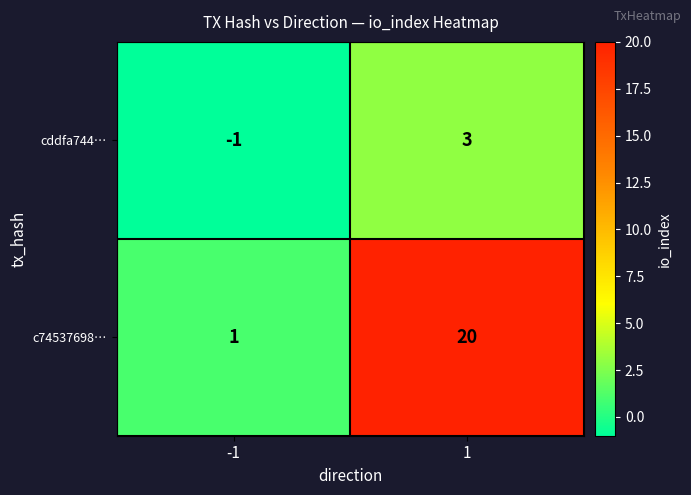

Is it true that c74537698… equals 1 at -1?

True